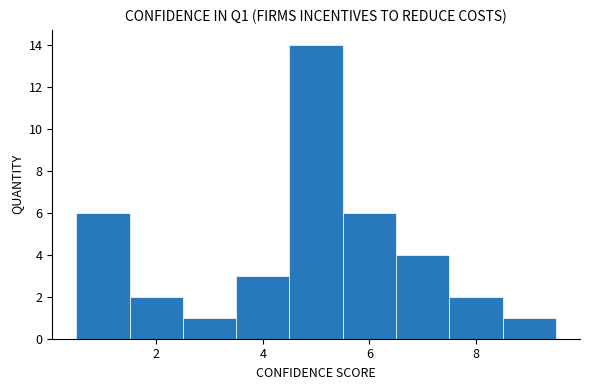

Reading left to right, transcribe this chart: for each bar, give the range it covers on the x-axis and its height. Neither the bar edges nor the heights are printed on the chart, so give them approximately, as read against the axes.

0.5 to 1.5: 6
1.5 to 2.5: 2
2.5 to 3.5: 1
3.5 to 4.5: 3
4.5 to 5.5: 14
5.5 to 6.5: 6
6.5 to 7.5: 4
7.5 to 8.5: 2
8.5 to 9.5: 1